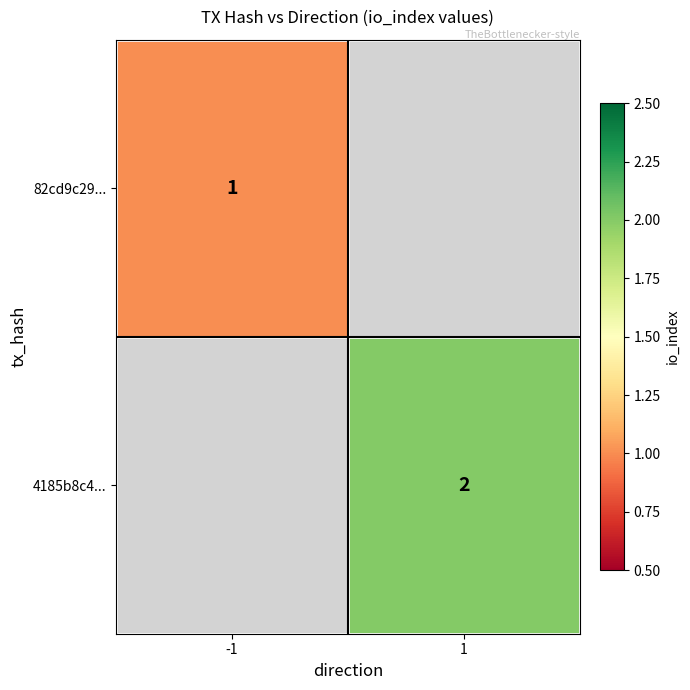

Is it true that 82cd9c29... equals 0 at -1?

False